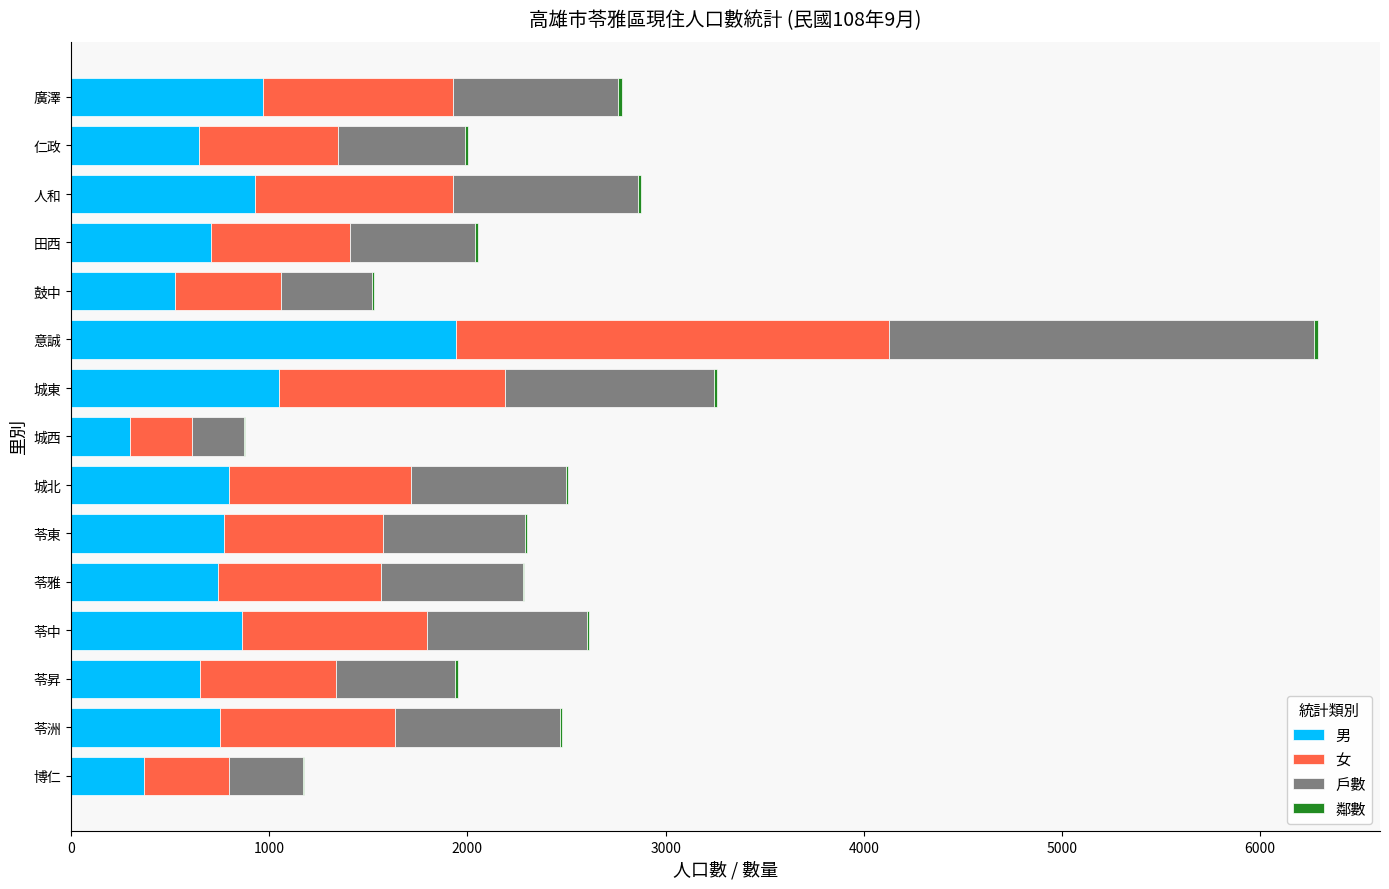

At which category is the sum across all series the highest?

意誠